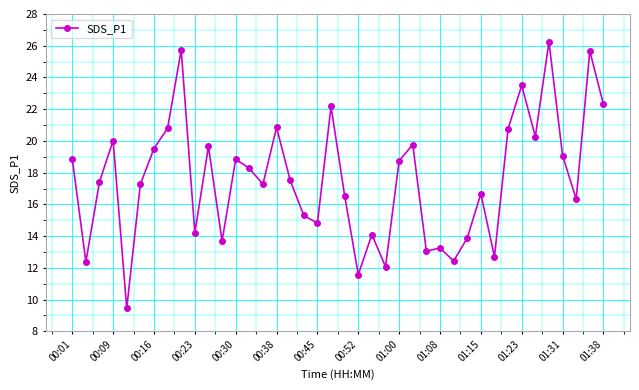

What is the difference between the second highest and minimum values?

16.3